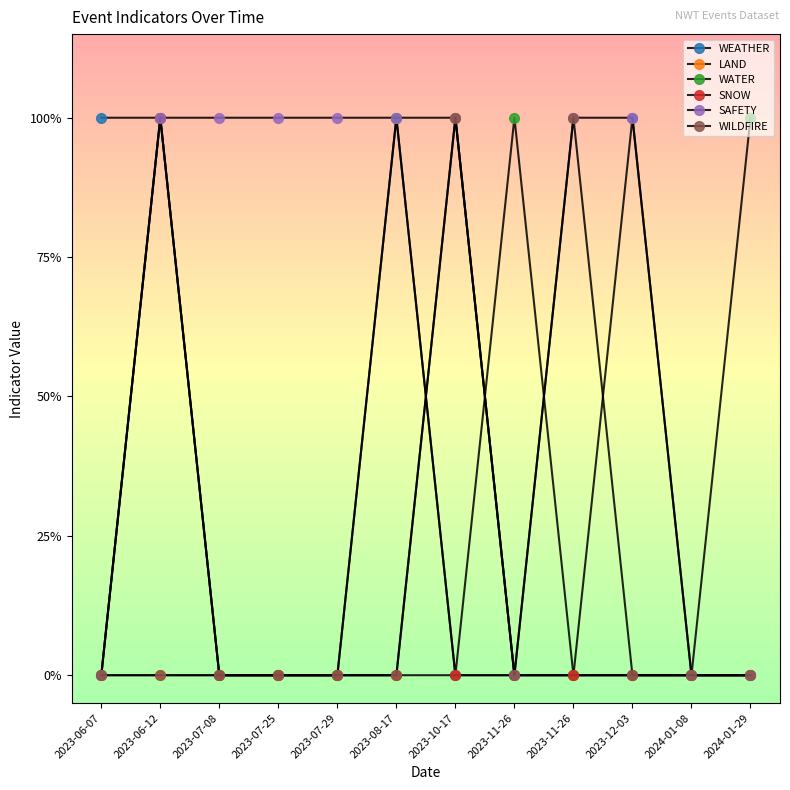

Which series has the largest total across all categories?

SAFETY